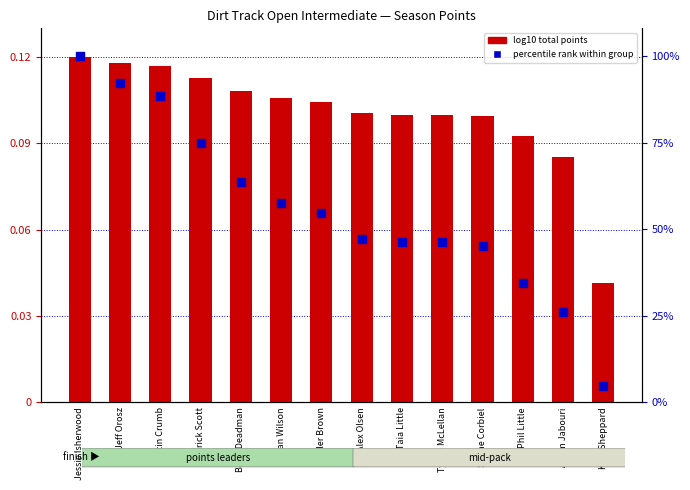

What are all the series names shown in the legend?

log10 total points, percentile rank